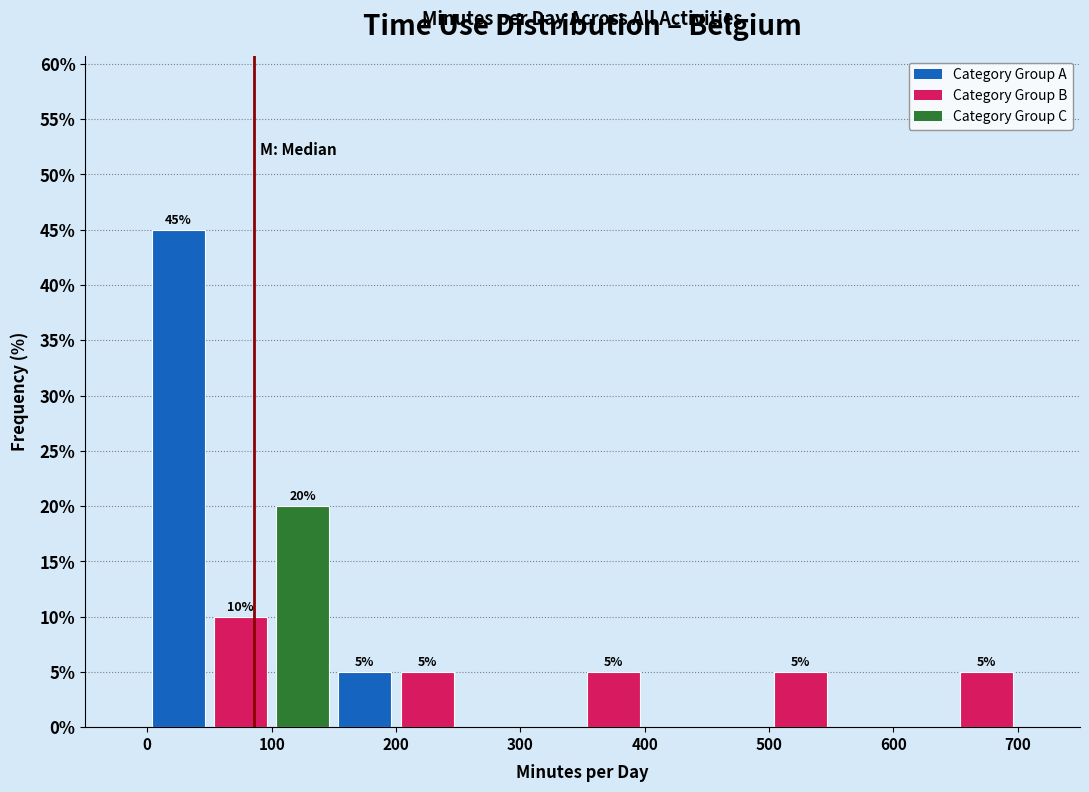

Over which range of the x-axis is the bar tallest?

0 to 50